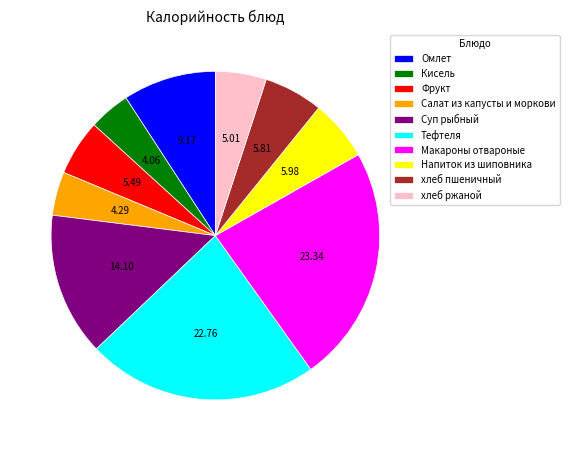

Count the number of slices in the pie.

10